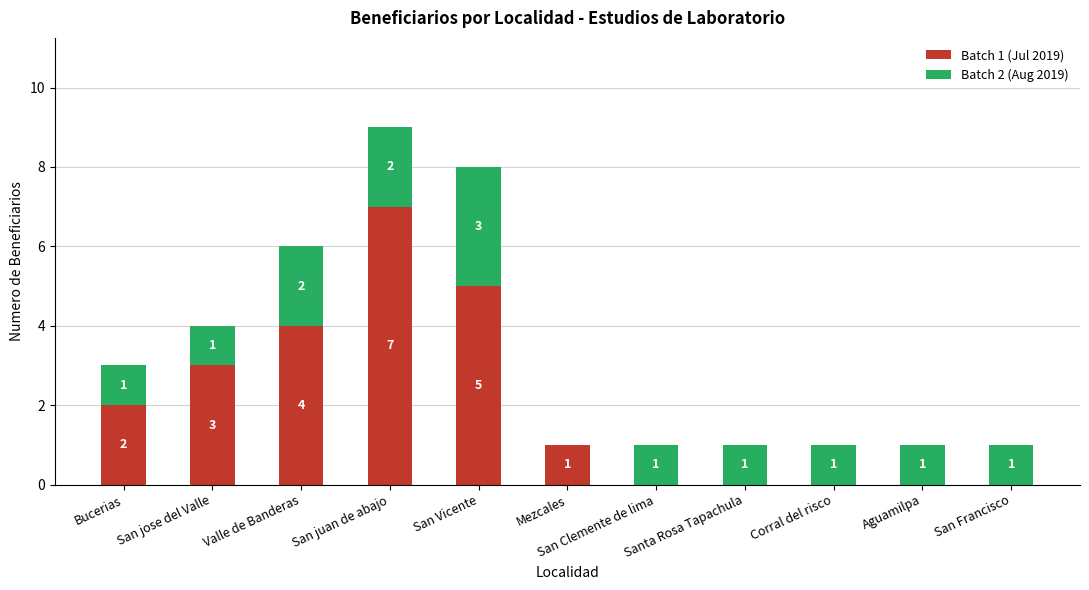

At which category is the sum across all series the highest?

San juan de abajo